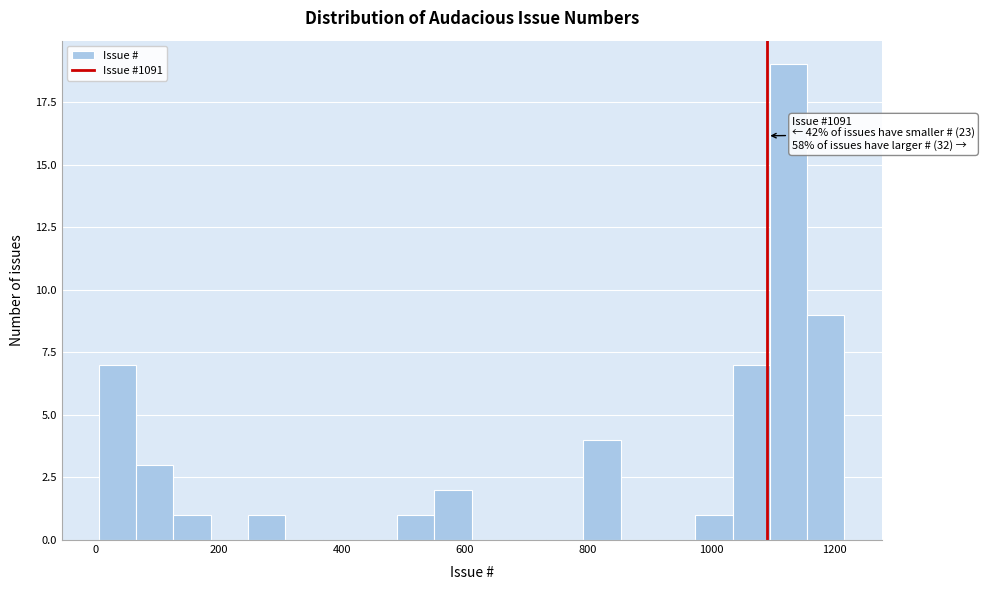

Read against the x-axis, roughly where is the centre of the tallest bar?

1120